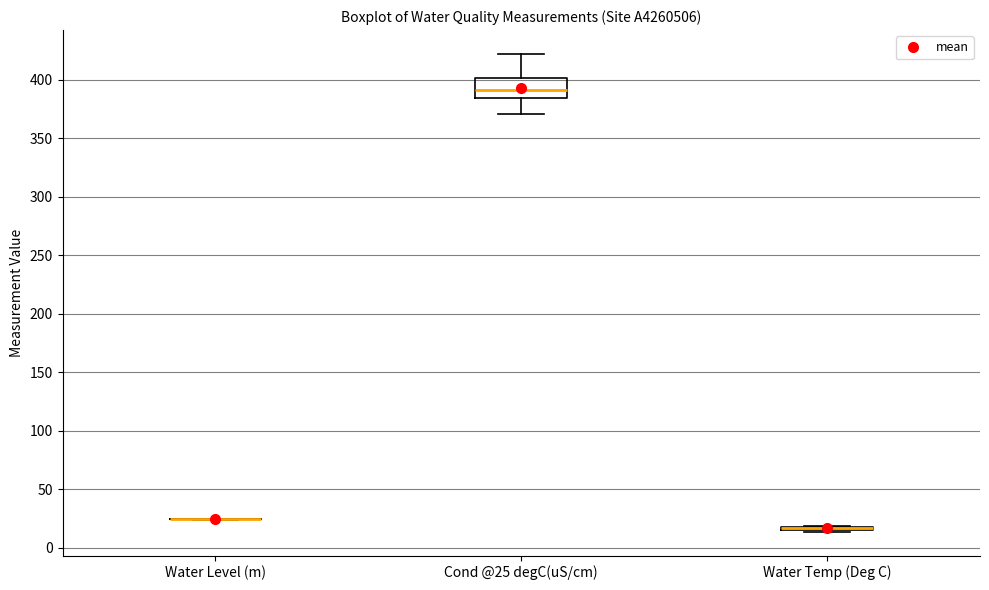

Where is the lower edge of the box for Water Temp (Deg C) on the y-axis? The values are not printed on the chart, so give them approximately, as read against the axis.

15